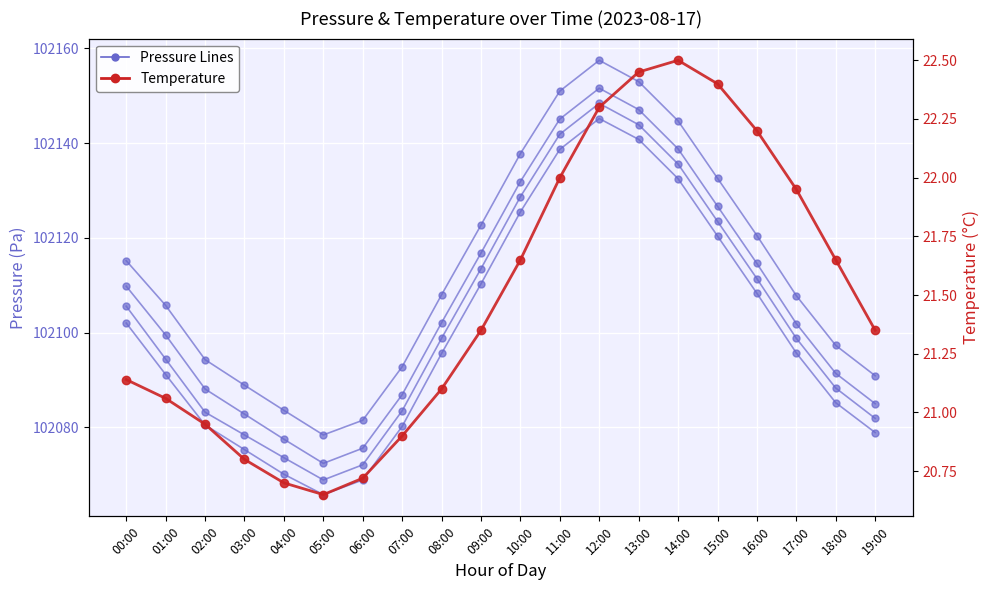

Rank the categories by Temperature value from lowest to highest.

05:00, 04:00, 06:00, 03:00, 07:00, 02:00, 01:00, 08:00, 00:00, 09:00, 19:00, 10:00, 18:00, 17:00, 11:00, 16:00, 12:00, 15:00, 13:00, 14:00